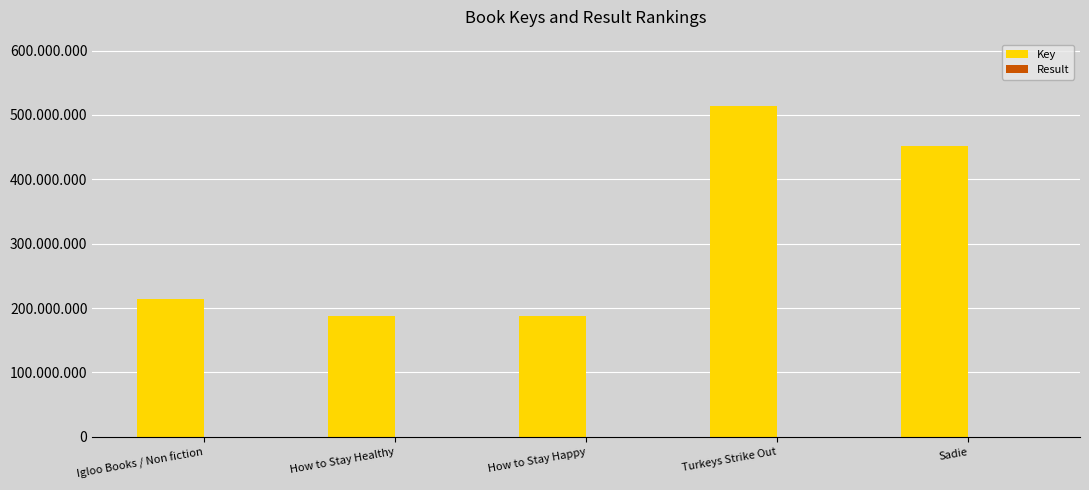

What is the label of the 4th bar from the left?

Turkeys Strike Out